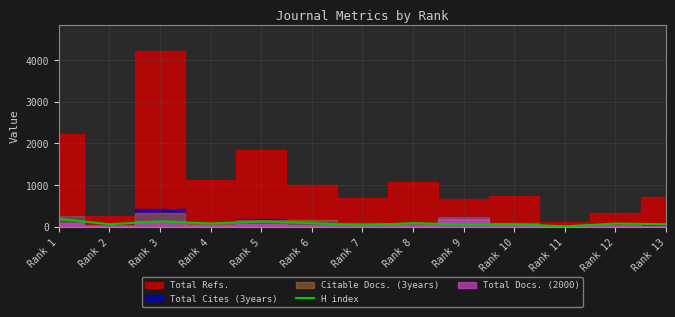

Reading left to right, extract all data points from this chart.

188	60	131	79	126	86	33	88	56	60	10	77	61